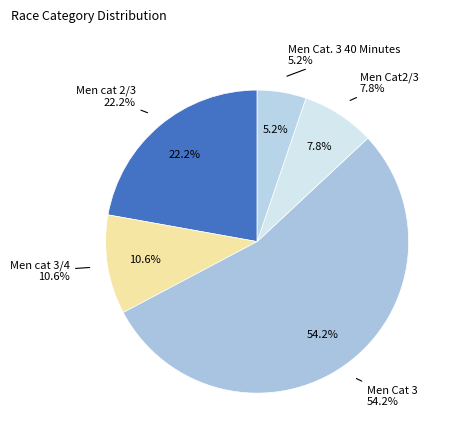

Rank the categories by value from highest to lowest.

Men Cat 3, Men cat 2/3, Men cat 3/4, Men Cat2/3, Men Cat. 3 40 Minutes